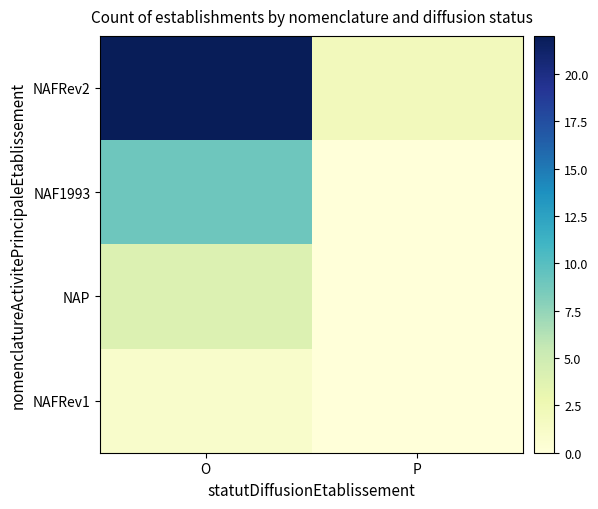

Reading left to right, what are all the values shown in this chart?

NAFRev2: O=22	P=2
NAF1993: O=9	P=0
NAP: O=4	P=0
NAFRev1: O=1	P=0